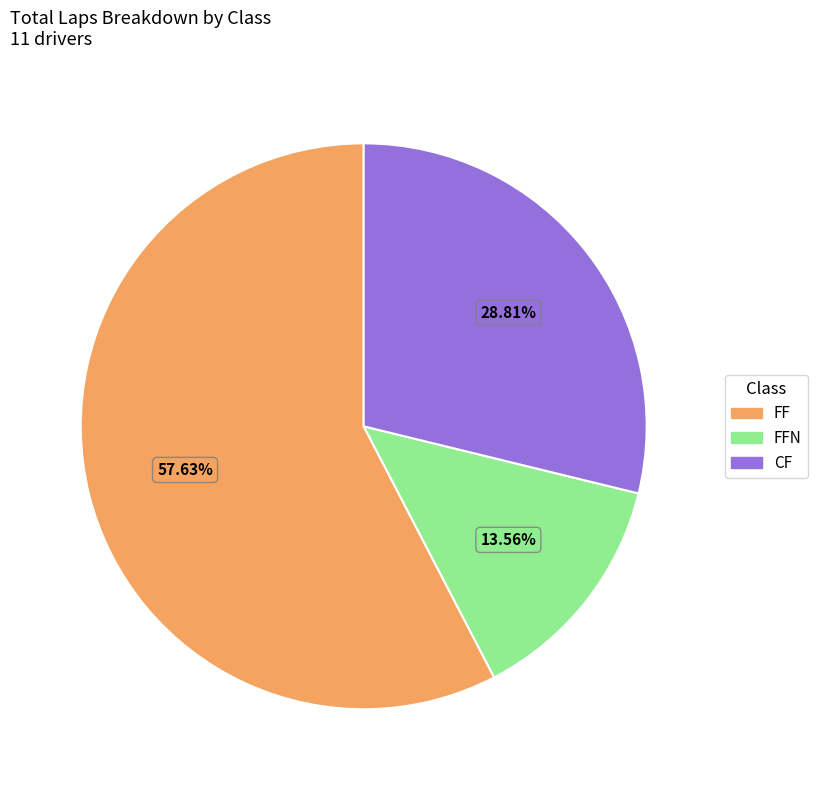

Is there any slice that represents more than half of the pie?

Yes